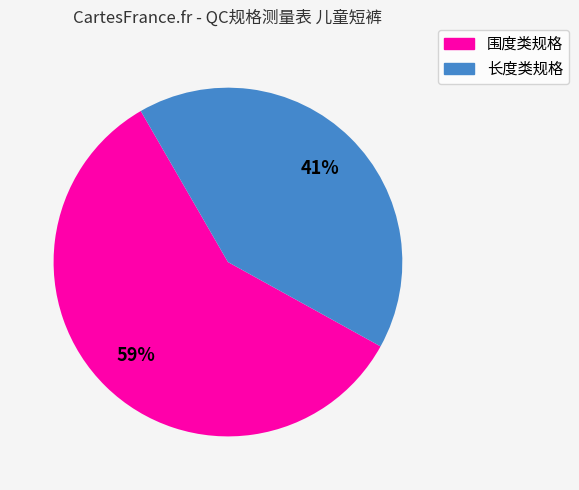

Does any single category account for the majority?

Yes